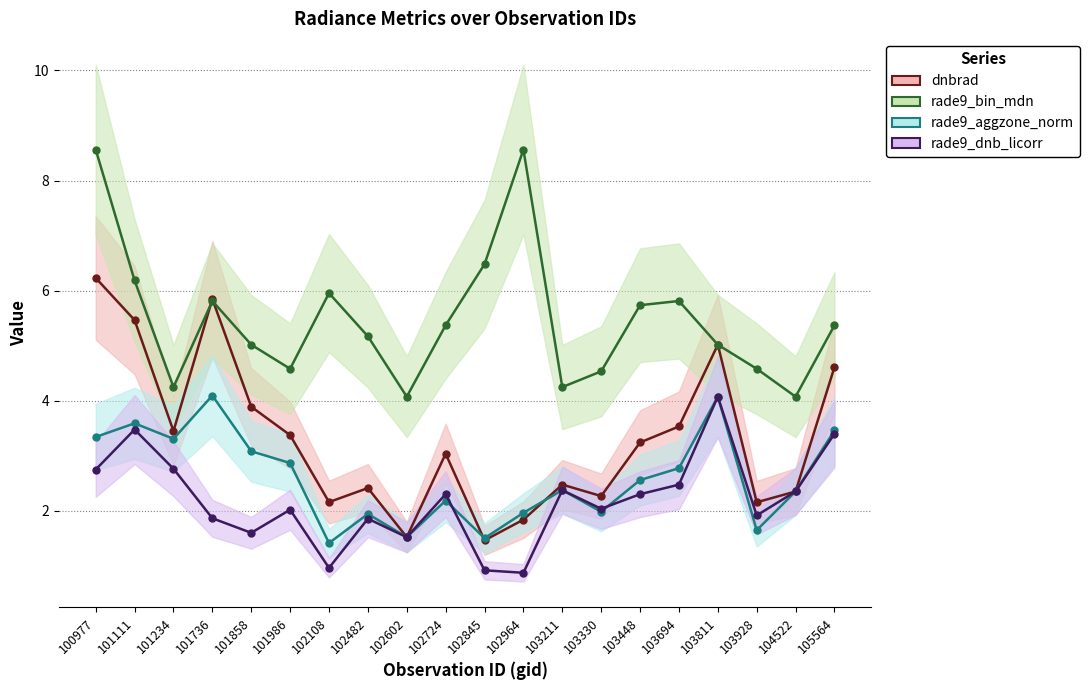

How many values in the rade9_dnb_licorr series are below 2?

8